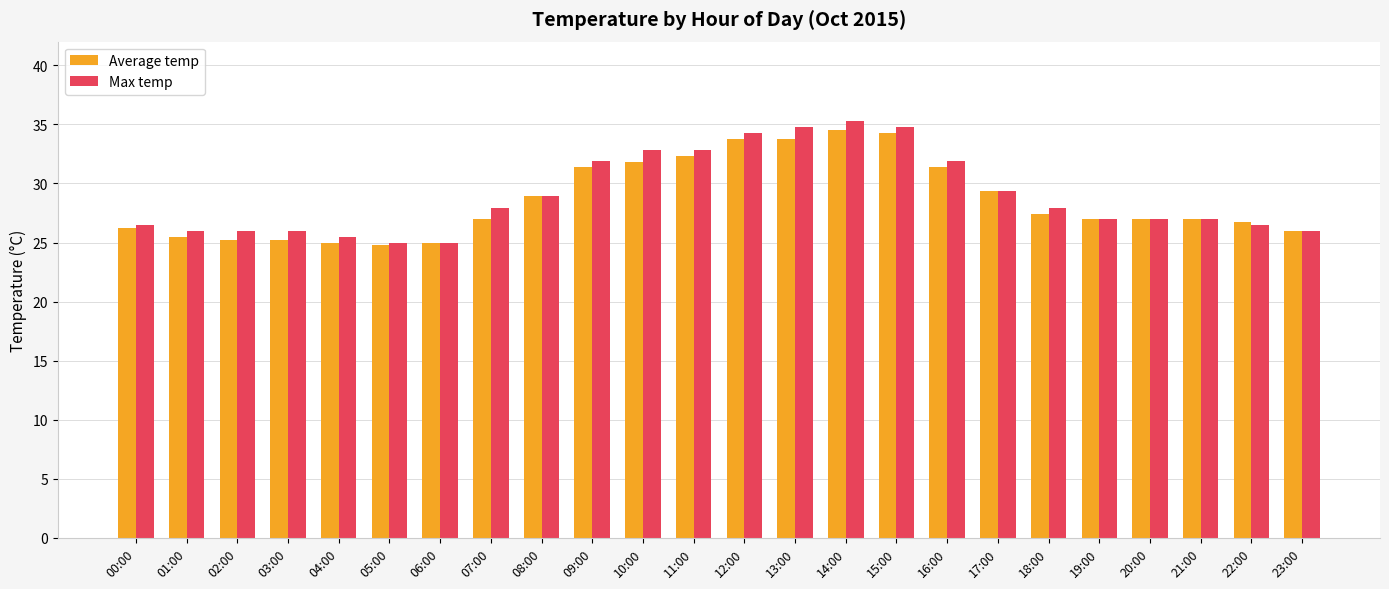

Rank the series by their average value, from lowest to highest.

Average temp, Max temp